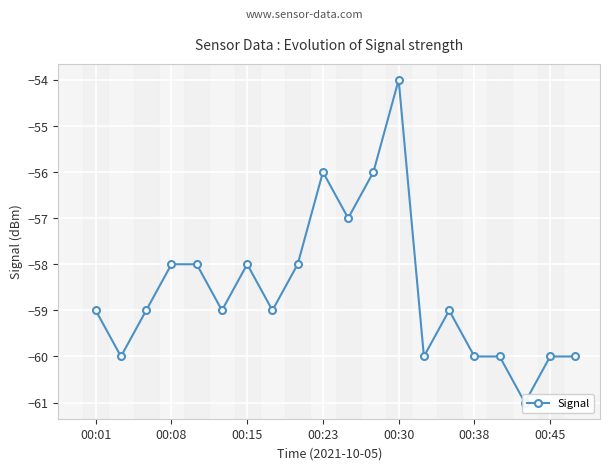

Reading right to left, transcribe all the data shown in this chart.

-60	-60	-61	-60	-60	-59	-60	-54	-56	-57	-56	-58	-59	-58	-59	-58	-58	-59	-60	-59